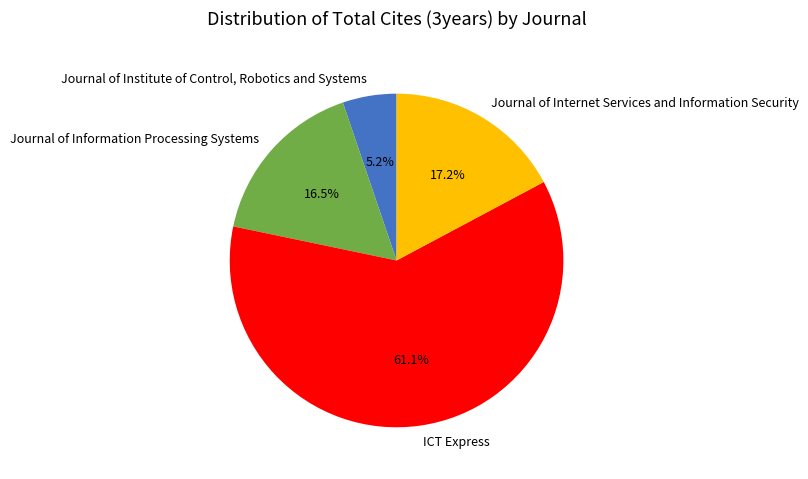

Does Journal of Information Processing Systems represent more than half of the total?

No